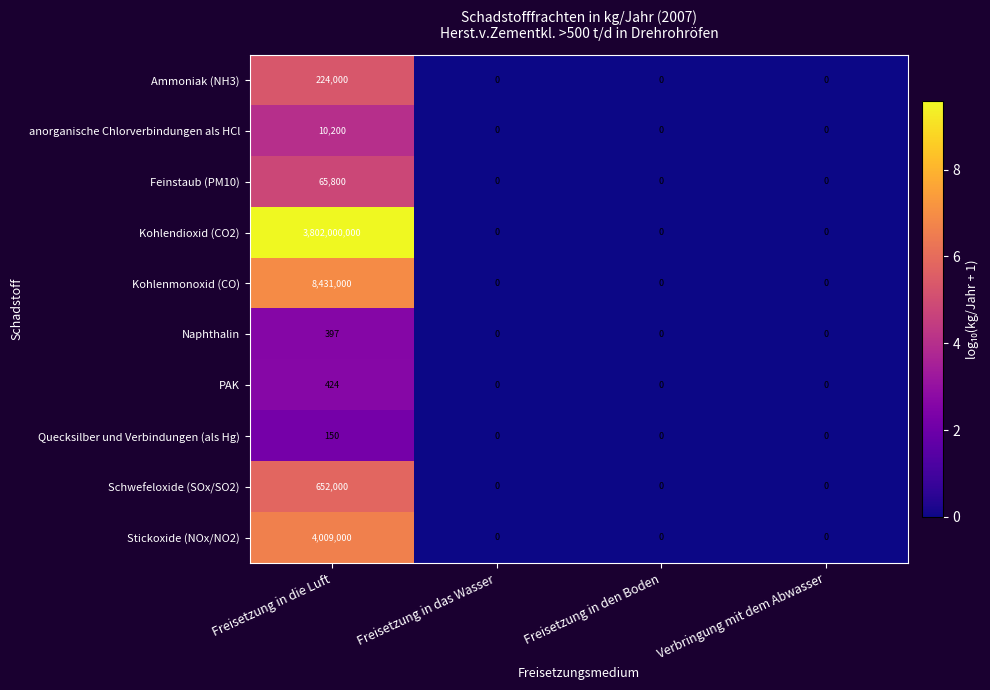

True or false: PAK has a value of 424 at Freisetzung in die Luft.

True